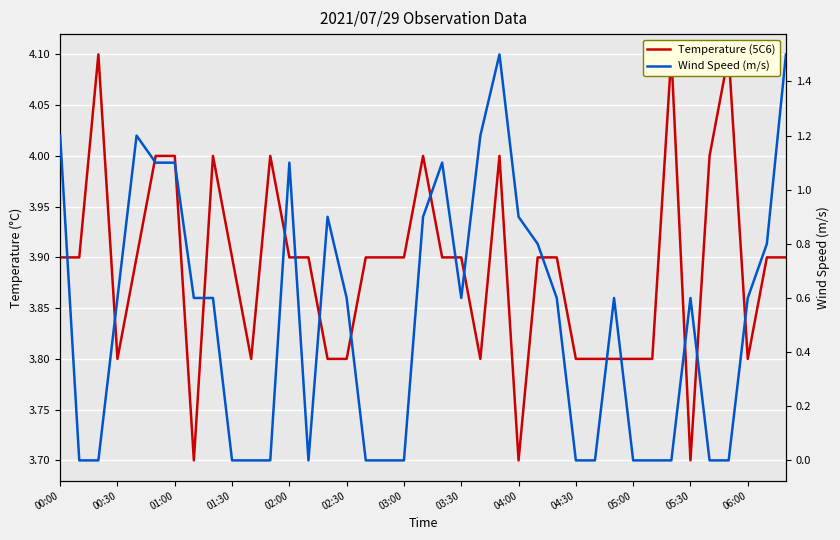

At how many categories does at least one series exceed 3?

39